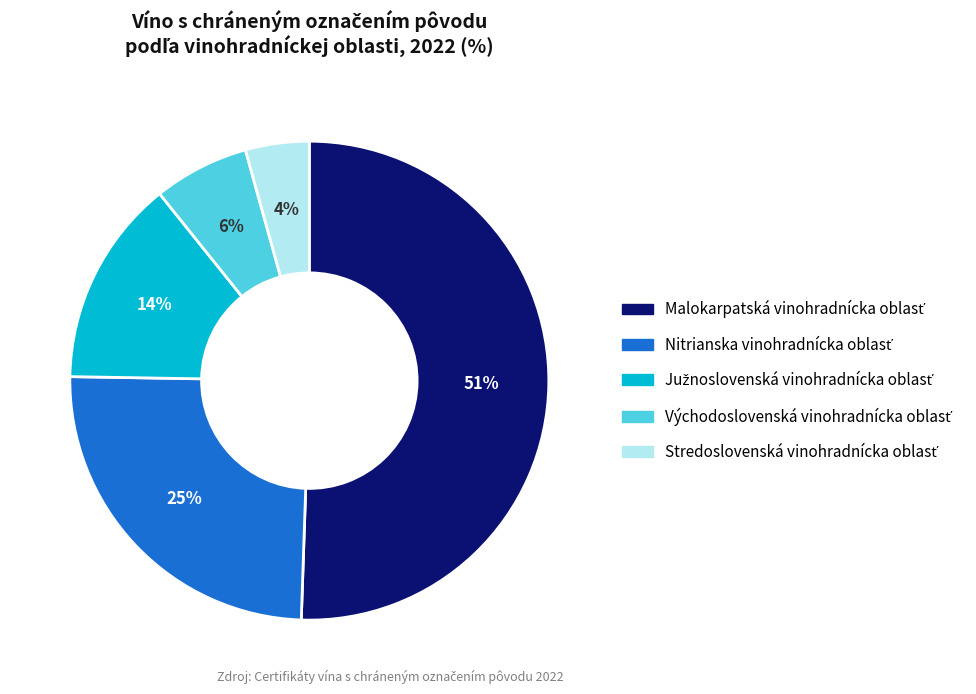

Does any single category account for the majority?

Yes